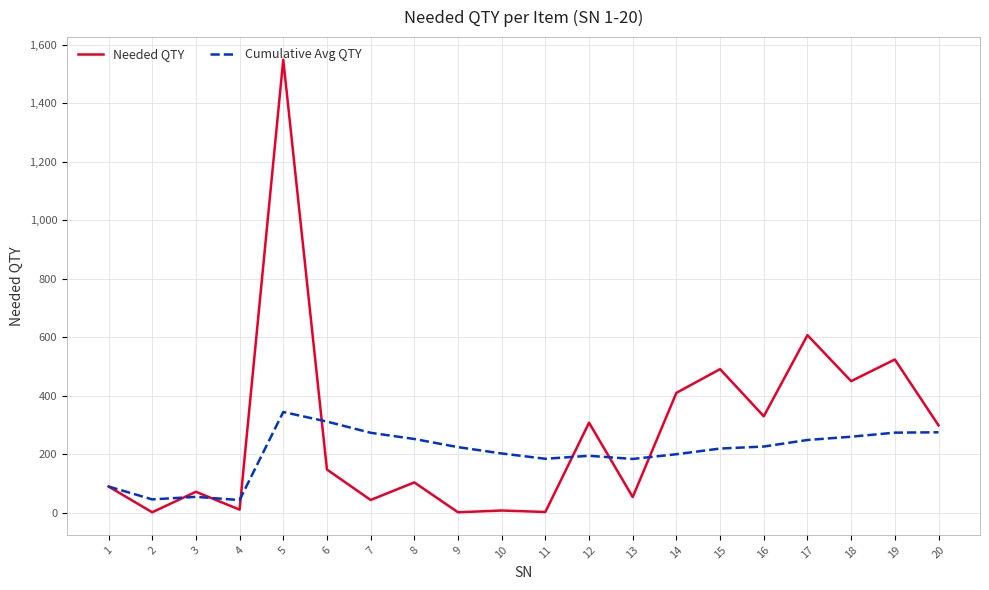

Which series has the widest spread of values?

Needed QTY